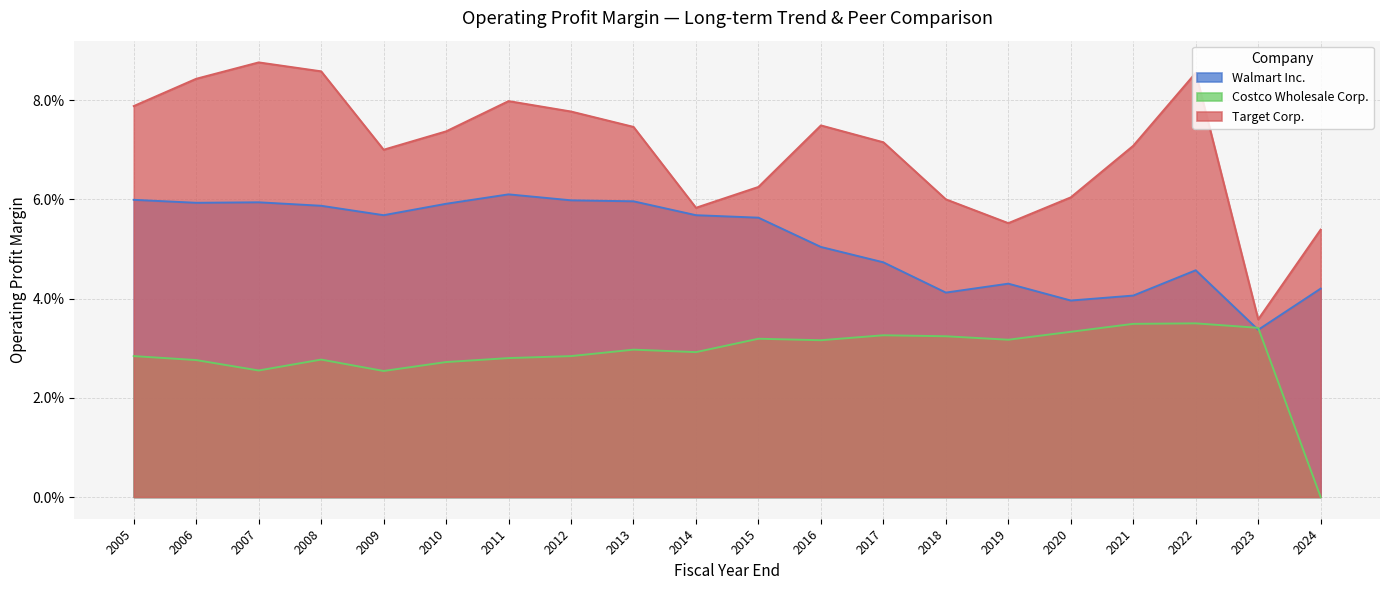

Reading left to right, list all the values displayed in this chart.

Walmart Inc.: 2005=0.1	2006=0.1	2007=0.1	2008=0.1	2009=0.1	2010=0.1	2011=0.1	2012=0.1	2013=0.1	2014=0.1	2015=0.1	2016=0.1	2017=0.0	2018=0.0	2019=0.0	2020=0.0	2021=0.0	2022=0.0	2023=0.0	2024=0.0
Costco Wholesale Corp.: 2005=0.0	2006=0.0	2007=0.0	2008=0.0	2009=0.0	2010=0.0	2011=0.0	2012=0.0	2013=0.0	2014=0.0	2015=0.0	2016=0.0	2017=0.0	2018=0.0	2019=0.0	2020=0.0	2021=0.0	2022=0.0	2023=0.0	2024=0.0
Target Corp.: 2005=0.1	2006=0.1	2007=0.1	2008=0.1	2009=0.1	2010=0.1	2011=0.1	2012=0.1	2013=0.1	2014=0.1	2015=0.1	2016=0.1	2017=0.1	2018=0.1	2019=0.1	2020=0.1	2021=0.1	2022=0.1	2023=0.0	2024=0.1